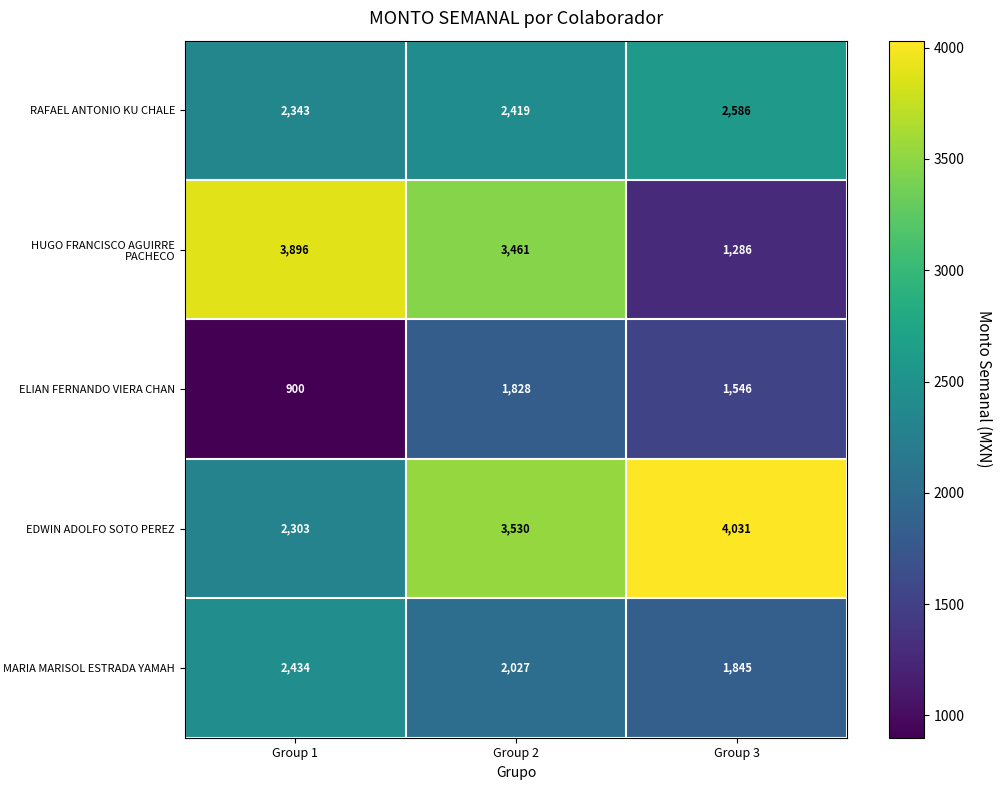

At which label is HUGO FRANCISCO AGUIRRE PACHECO closest to 2591?

Group 2